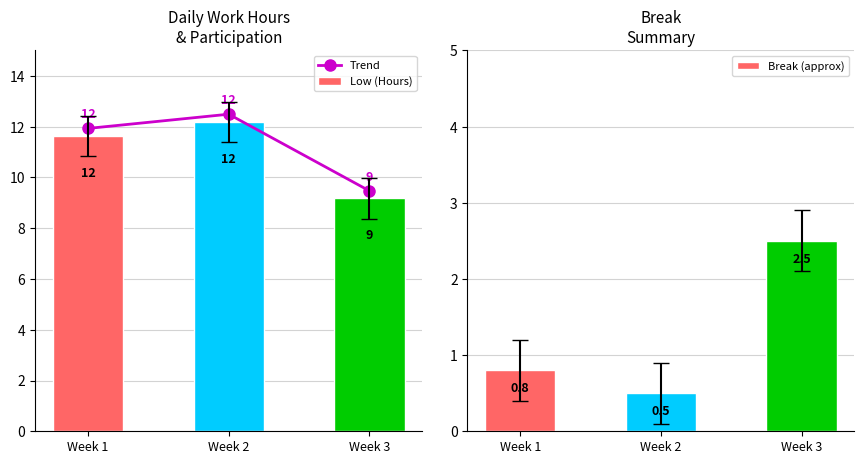

What is the sum of the Low (Hours) values at Week 2 and Week 1?

23.8